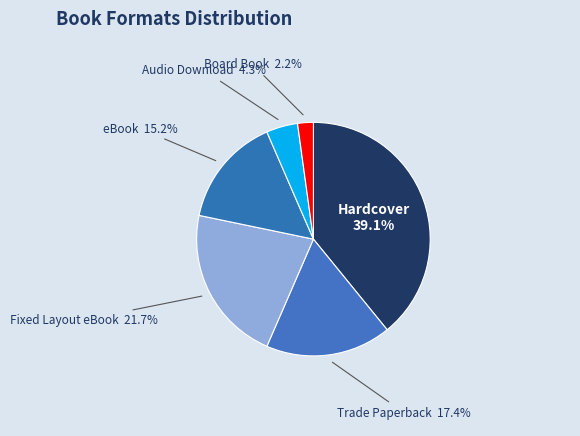

Which slice is the smallest?

Board Book